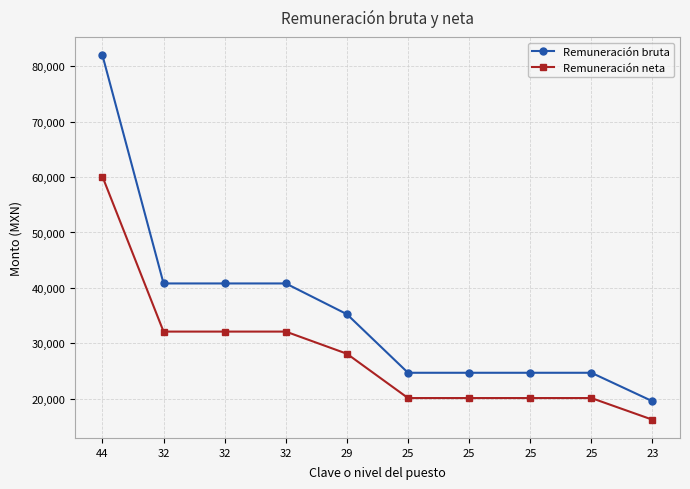

How many data points in Remuneración neta are above 28107?

5